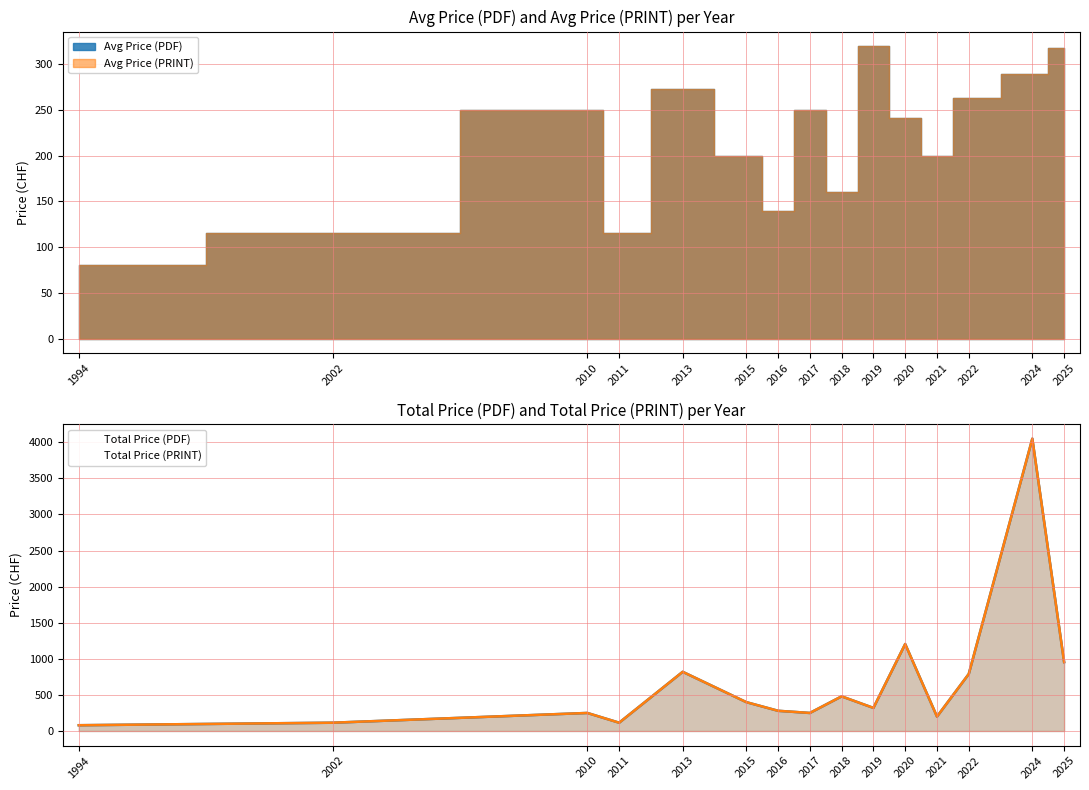

Rank the categories by Total Price (PRINT) value from highest to lowest.

2024, 2020, 2025, 2013, 2022, 2018, 2015, 2019, 2016, 2010, 2017, 2021, 2002, 2011, 1994